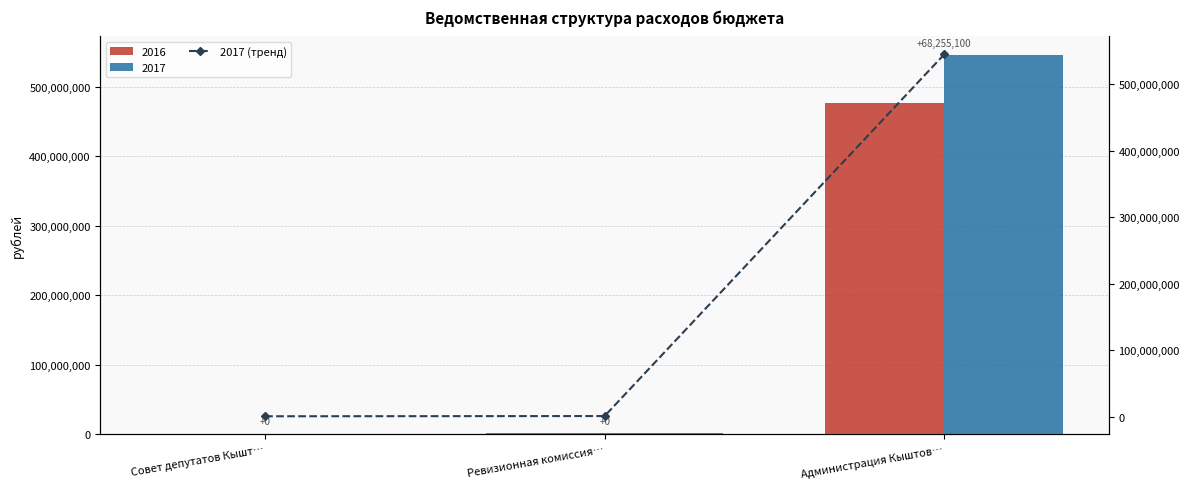

What is the sum of the values at Совет депутатов Кышт… and Ревизионная комиссия…?

2337244.6